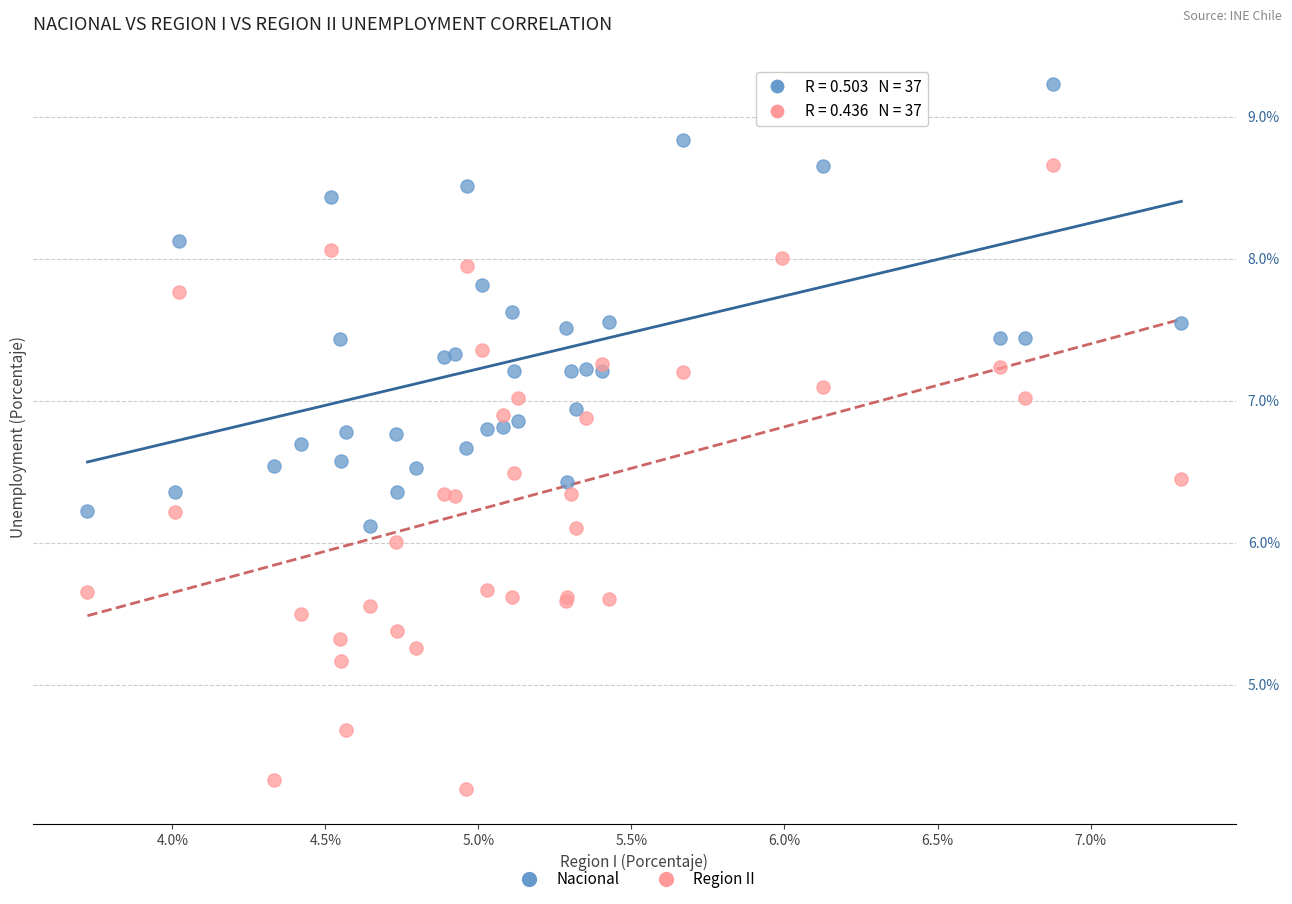

Which series reaches the maximum Y coordinate?

Nacional